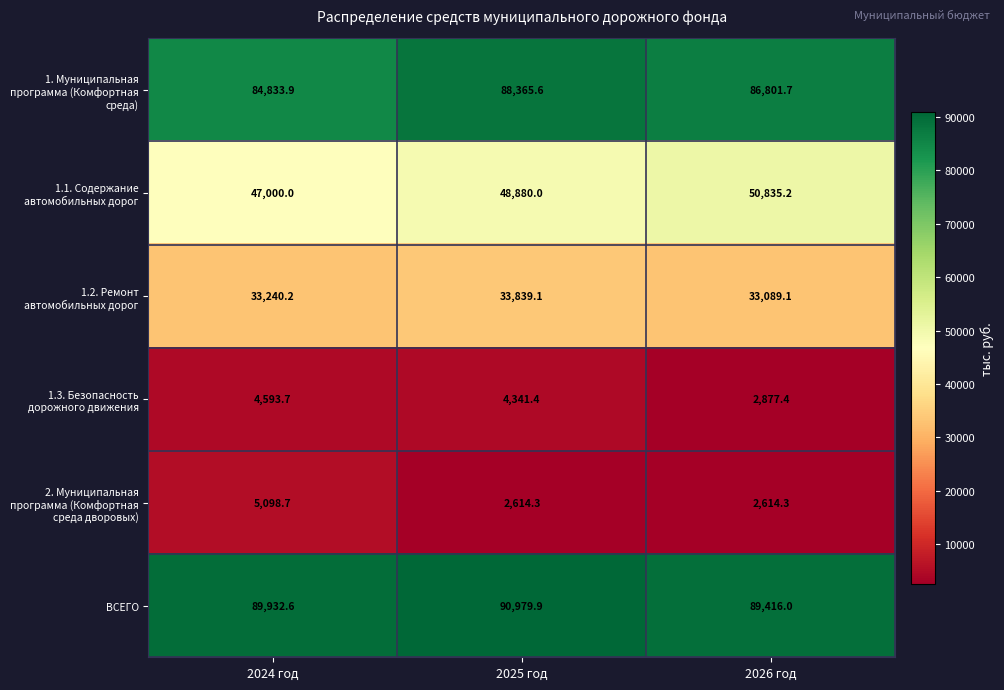

At 2025 год, list the series in order from smallest to largest.

2. Муниципальная программа (Комфортная среда дворовых), 1.3. Безопасность дорожного движения, 1.2. Ремонт автомобильных дорог, 1.1. Содержание автомобильных дорог, 1. Муниципальная программа (Комфортная среда), ВСЕГО